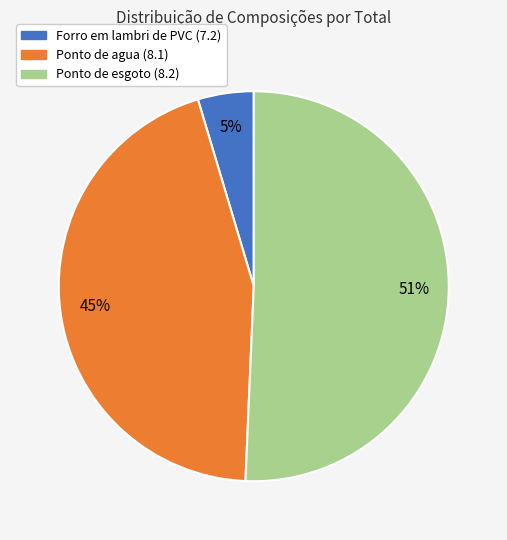

Does Ponto de agua (8.1) represent more than half of the total?

No